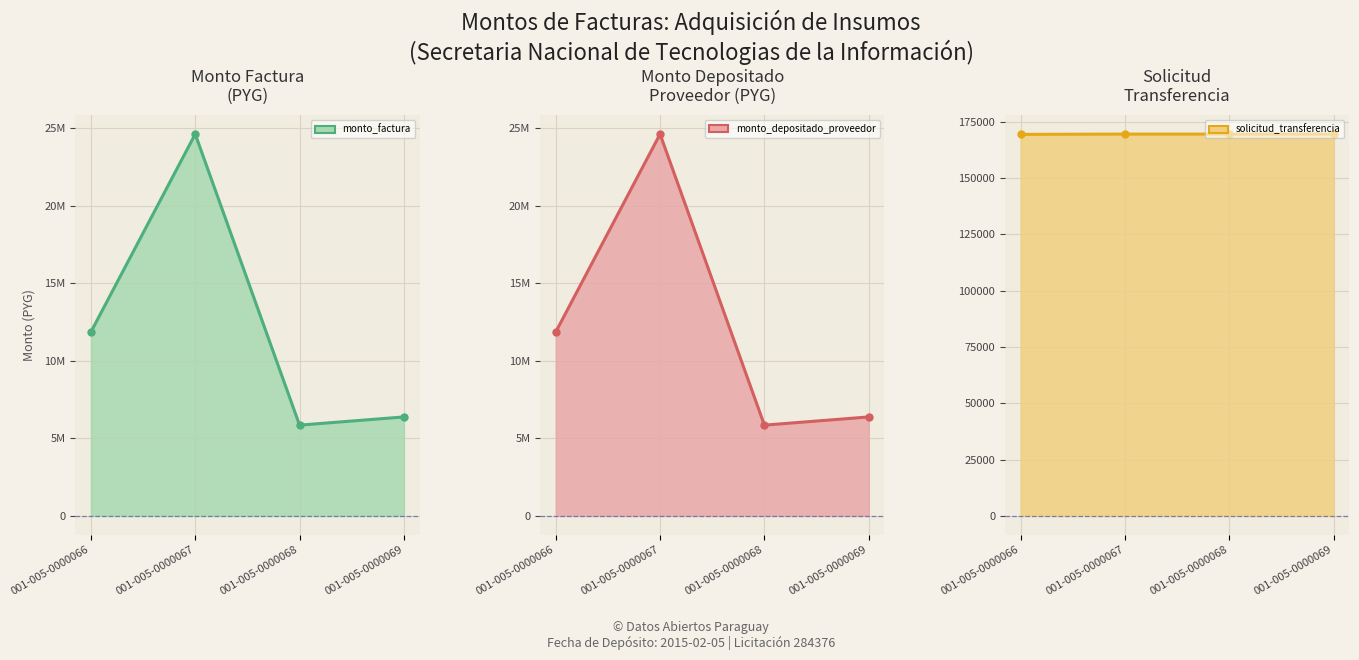

True or false: monto_depositado_proveedor_line and monto_factura_line cross at least once.

False